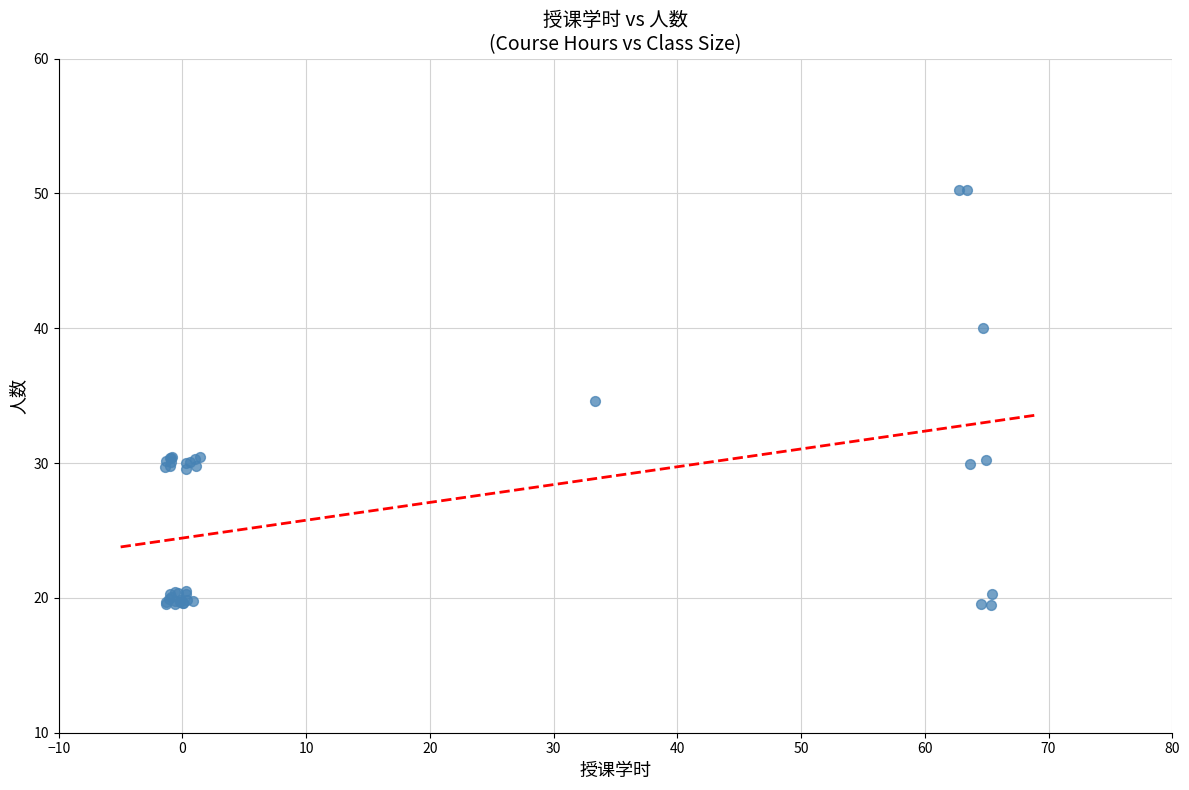

What Y value in the scatter plot is closest to 34?

34.6